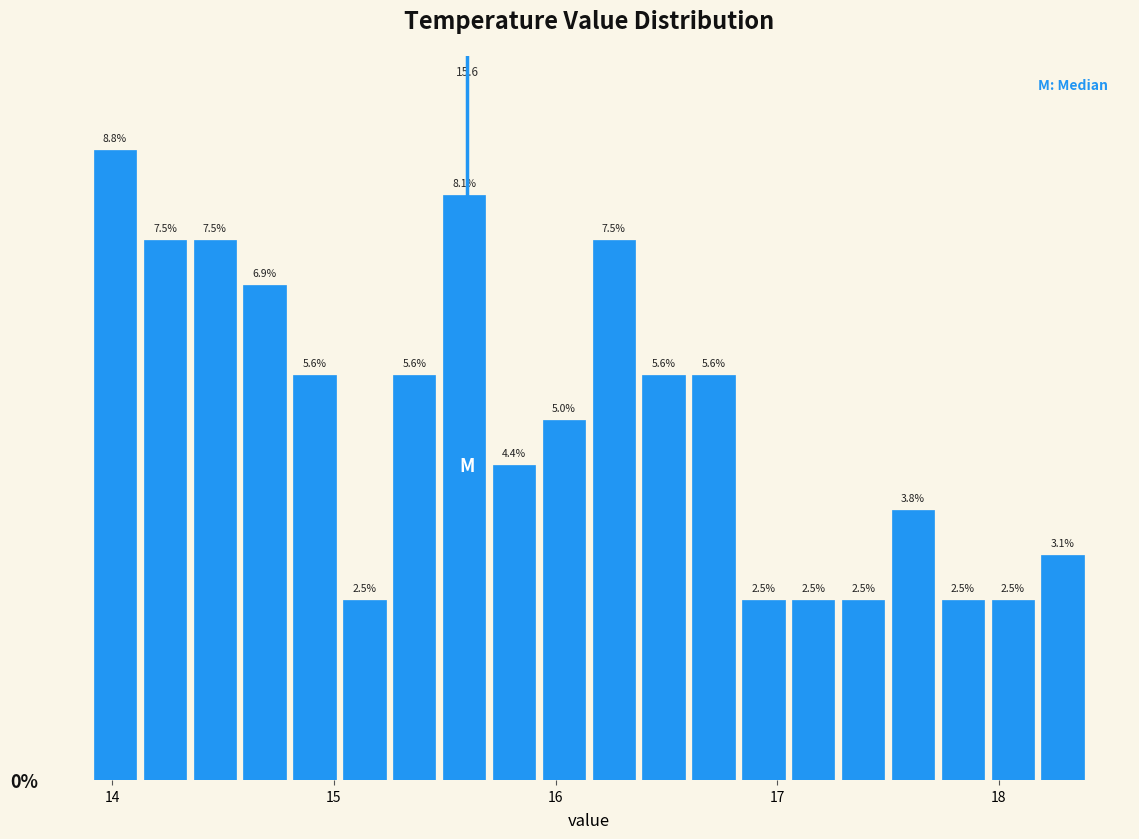

Read against the x-axis, roughly where is the centre of the tallest bar?

14.0